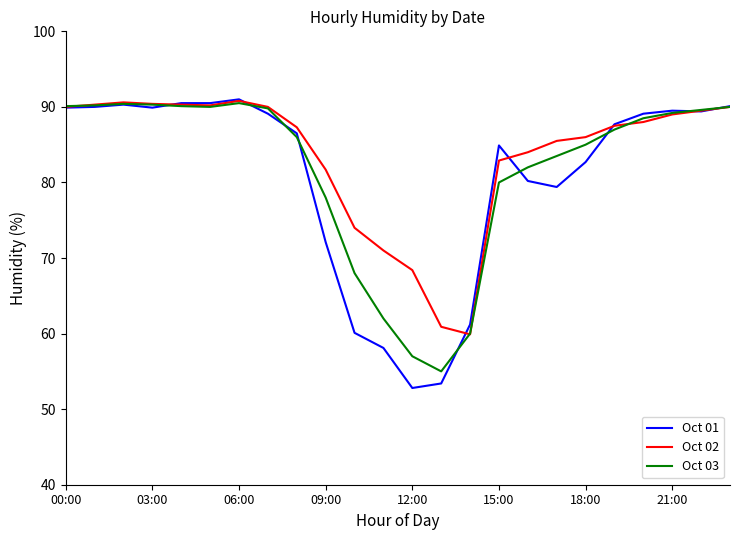

How many lines are shown in the chart?

3